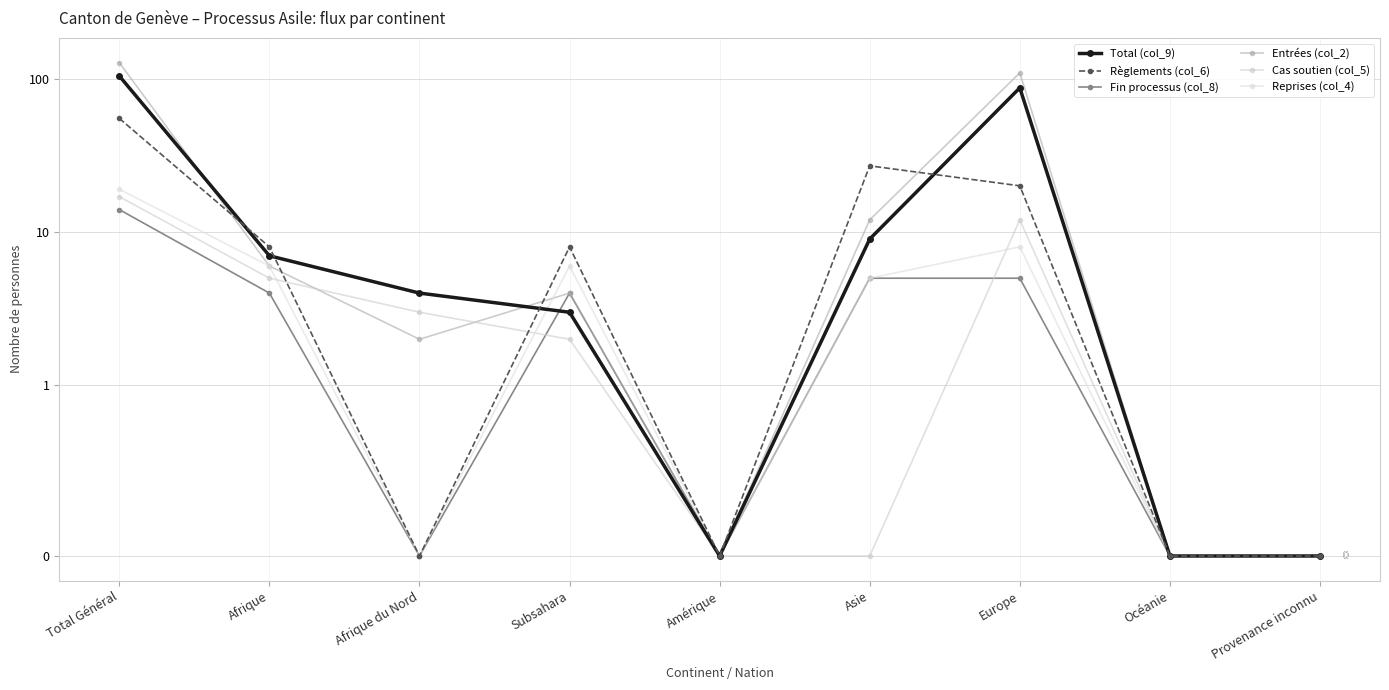

What is the label of the 3rd point from the left?

Afrique du Nord